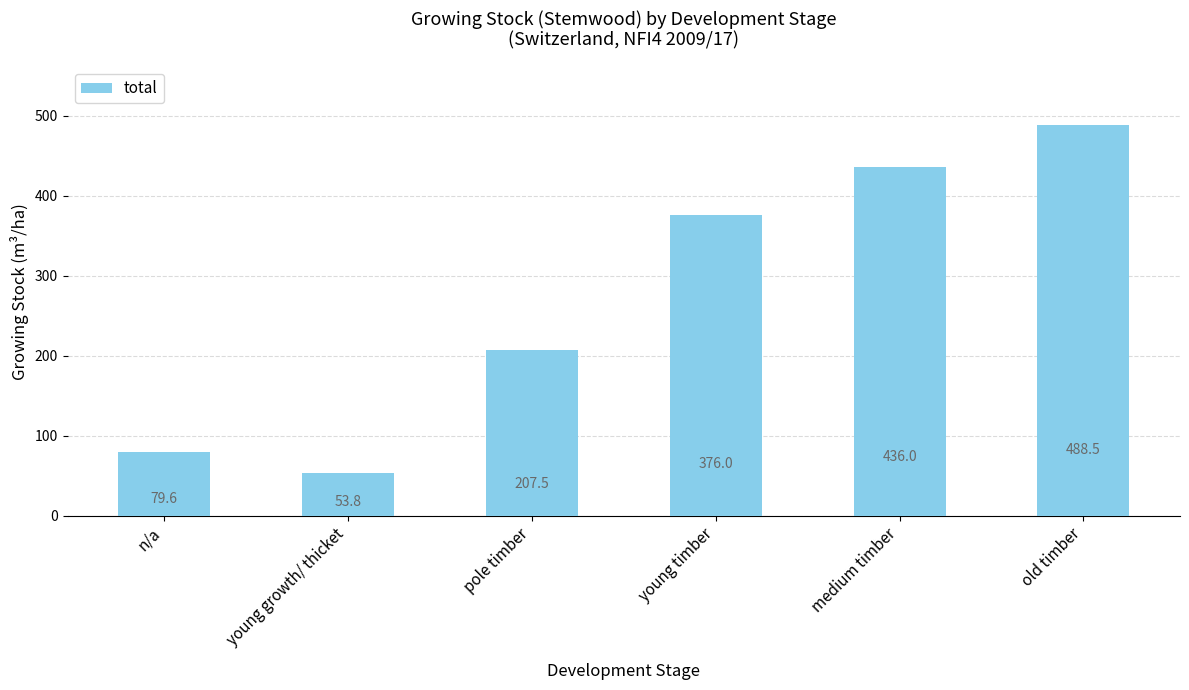

What is the sum of all values?

1641.4